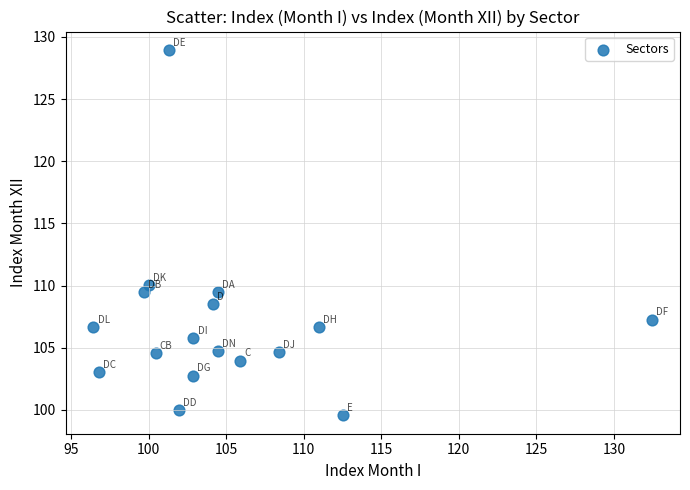

What is the range of X values (max minus min)?

36.0